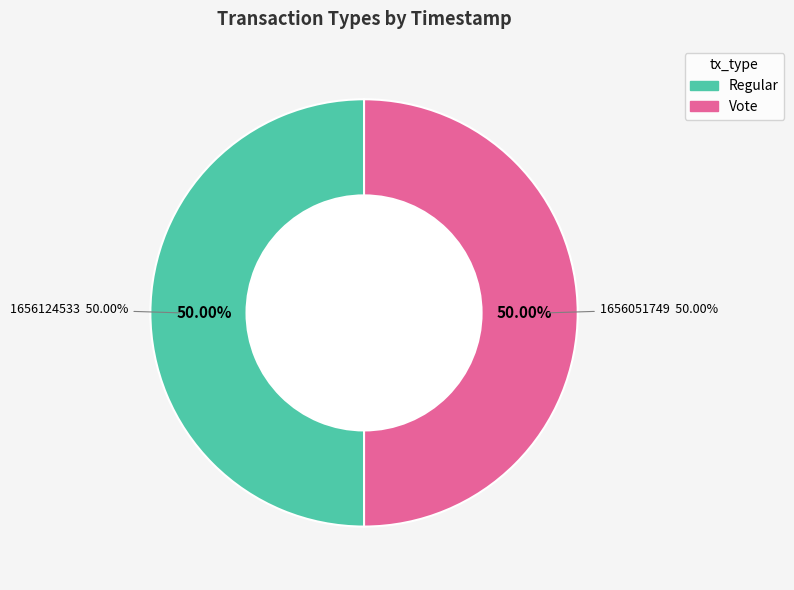

What percentage is NOT represented by Regular?

50.0%